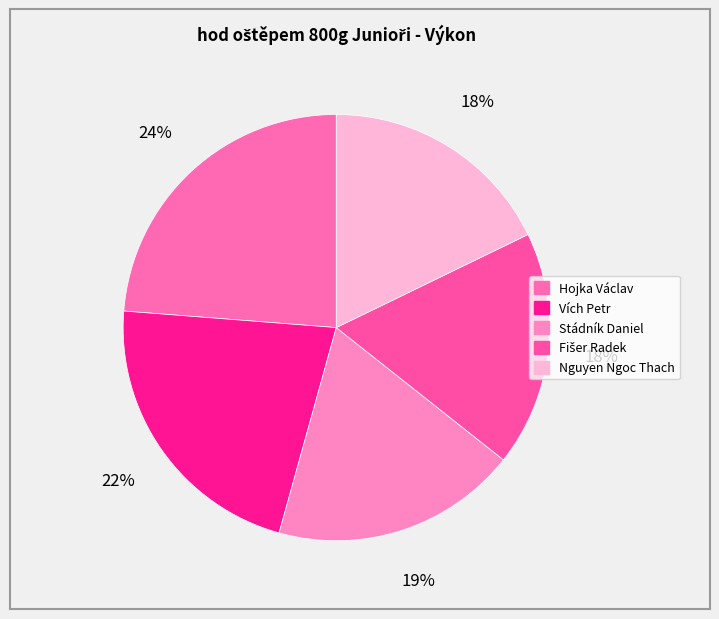

Does any single category account for the majority?

No